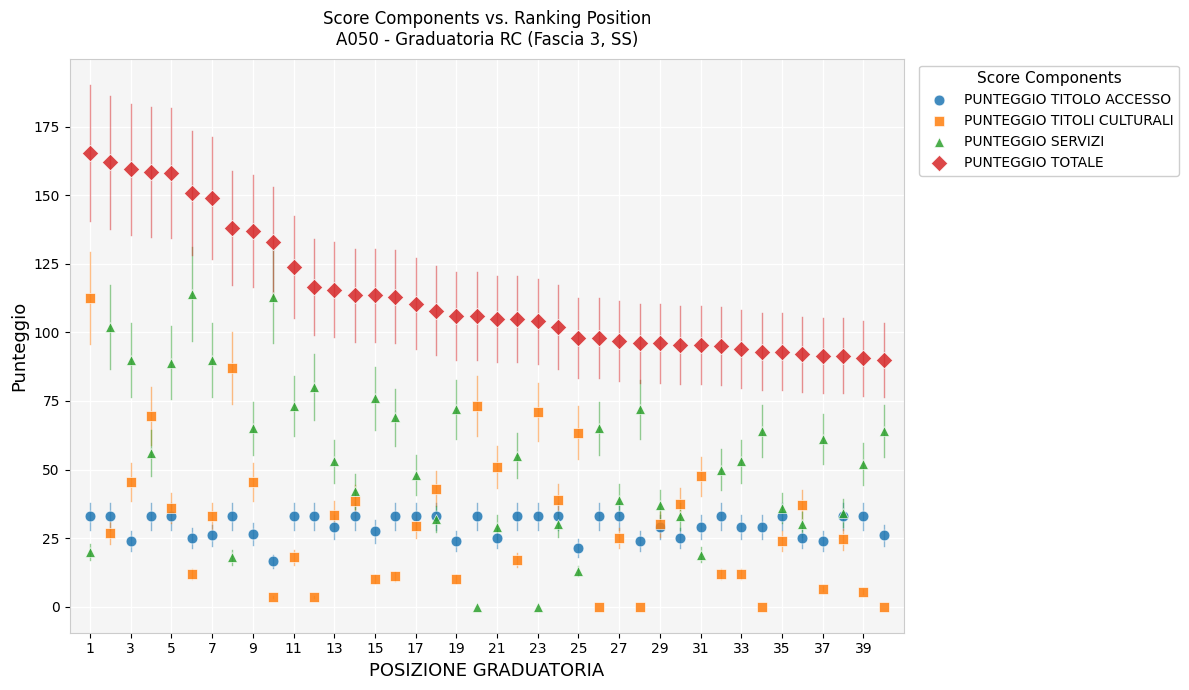

What is the X range (max minus min) for the scatter plot?

39.0